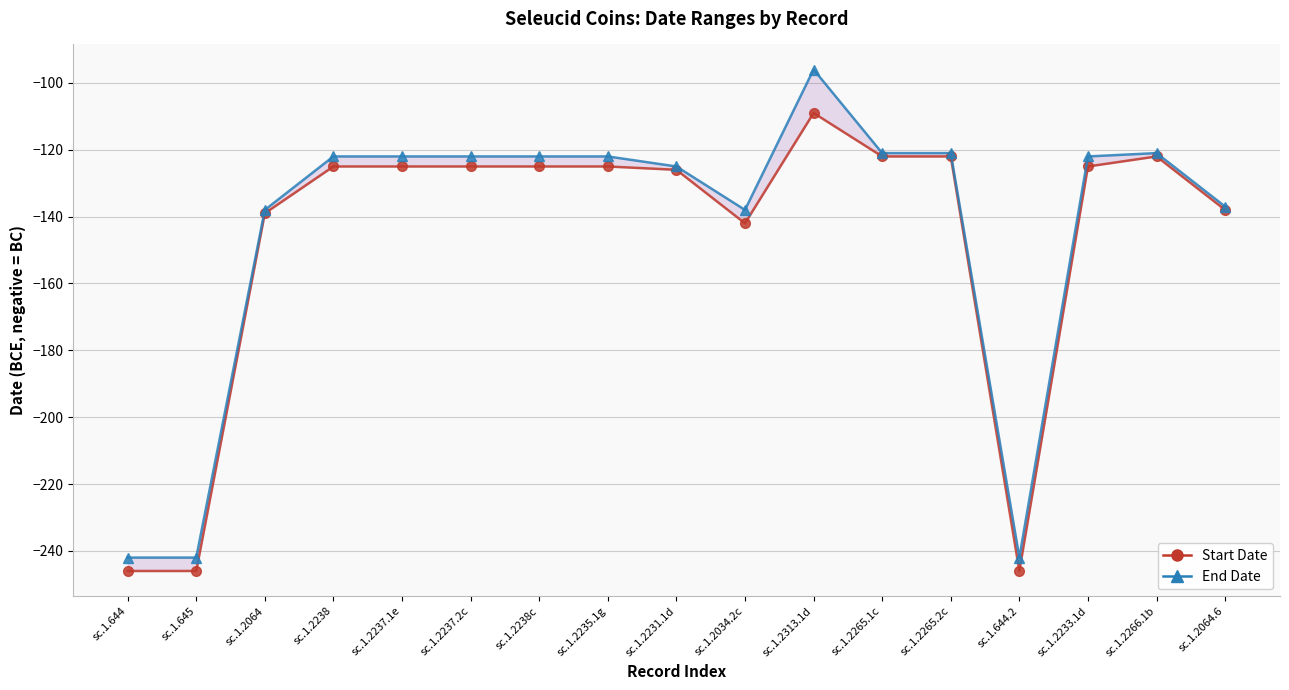

How many values in the Start Date series exceed -125?

4